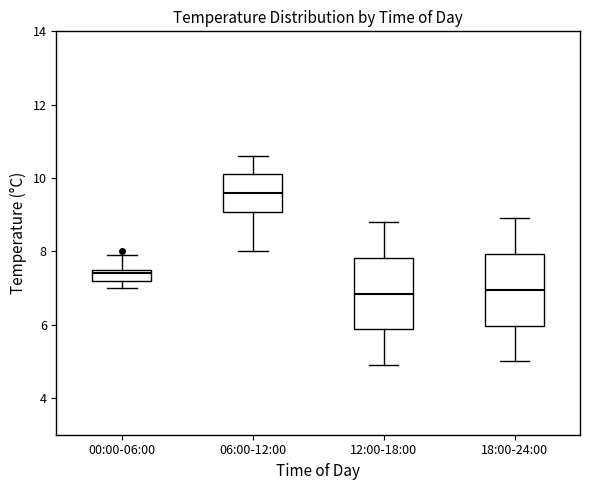

Which box has the highest median line?

06:00-12:00